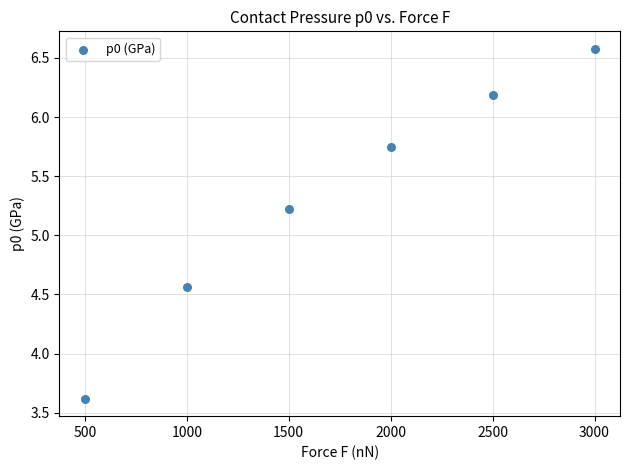

What Y value in the scatter plot is closest to 5?

5.2